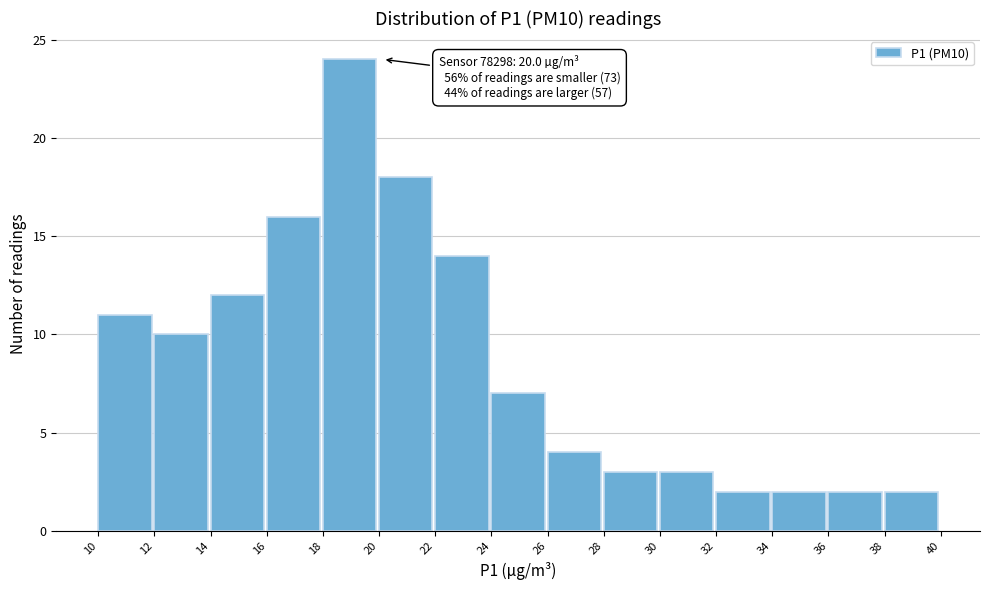

Which range on the x-axis has the tallest bar?

18 to 20